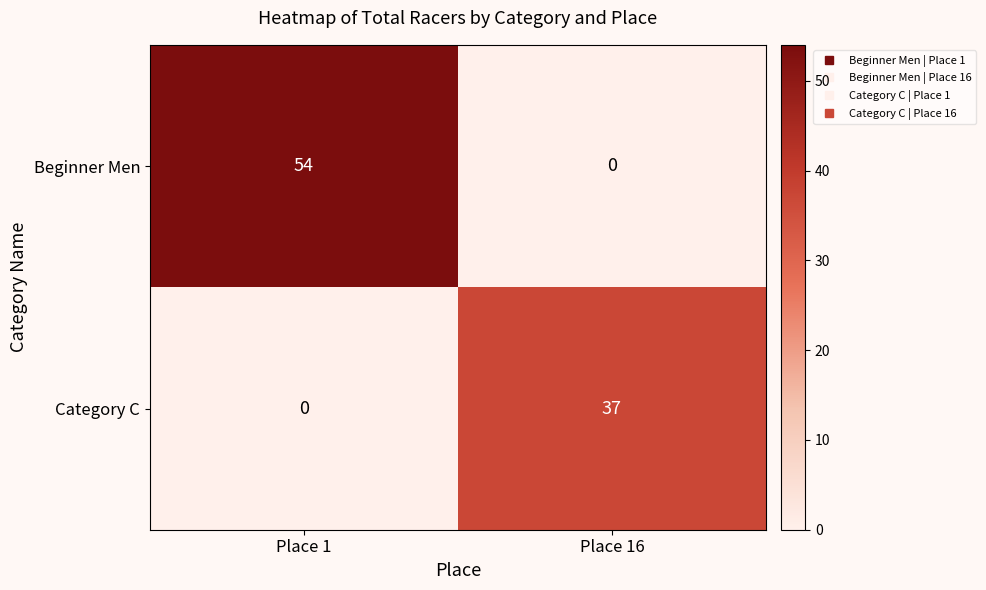

What is the sum of the Beginner Men values at Place 1 and Place 16?

54